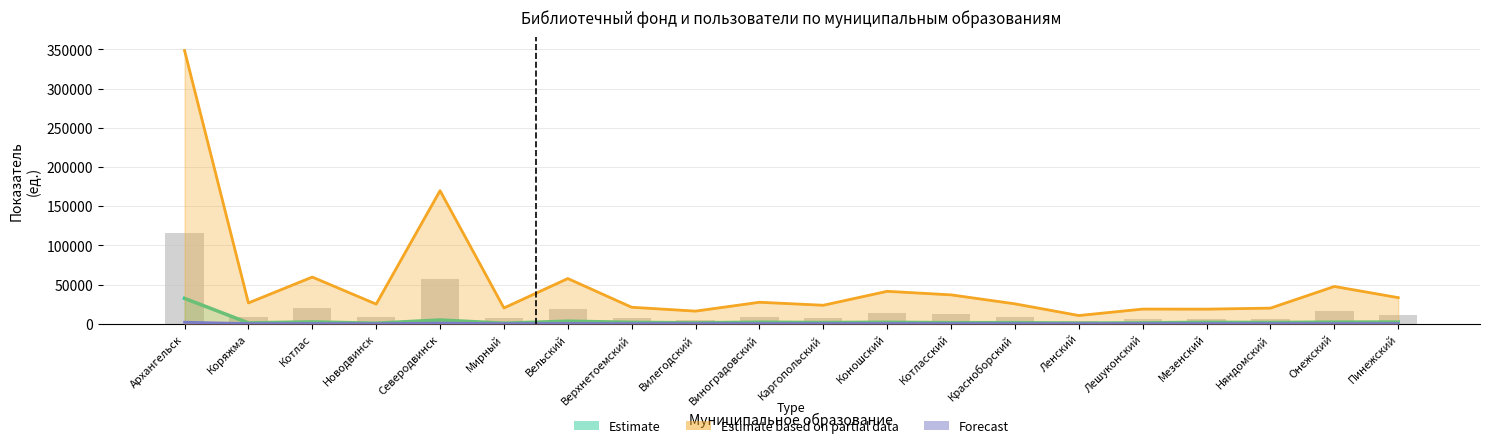

True or false: Estimate based on partial data has a value of 70136.0 at Коношский.

False